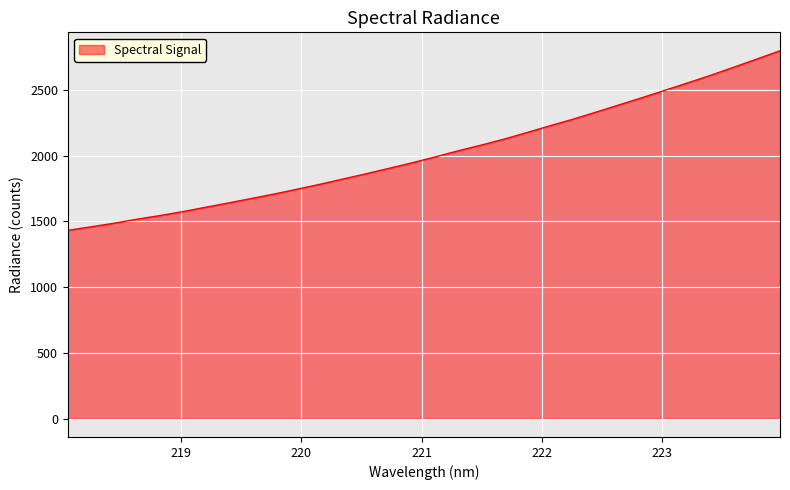

What is the difference between the maximum and minimum values?

1366.1